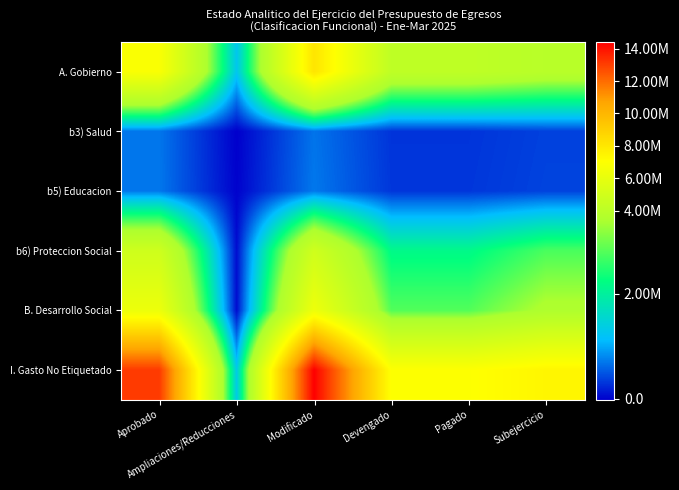

Reading right to left, extract all data points from this chart.

A. Gobierno: Subejercicio=3899413	Pagado=4202772	Devengado=4202772	Modificado=8102185	Ampliaciones/Reducciones=1261793	Aprobado=6840392
b3) Salud: Subejercicio=379988	Pagado=304384	Devengado=304384	Modificado=684372	Ampliaciones/Reducciones=-12474	Aprobado=696846
b5) Educacion: Subejercicio=393052	Pagado=317179	Devengado=317179	Modificado=710231	Ampliaciones/Reducciones=8327	Aprobado=701904
b6) Proteccion Social: Subejercicio=2744258	Pagado=2175371	Devengado=2175371	Modificado=4919629	Ampliaciones/Reducciones=63814	Aprobado=4855815
B. Desarrollo Social: Subejercicio=3517298	Pagado=2796934	Devengado=2796934	Modificado=6314232	Ampliaciones/Reducciones=59667	Aprobado=6254565
I. Gasto No Etiquetado: Subejercicio=7416711	Pagado=6999706	Devengado=6999706	Modificado=14416417	Ampliaciones/Reducciones=1321460	Aprobado=13094957